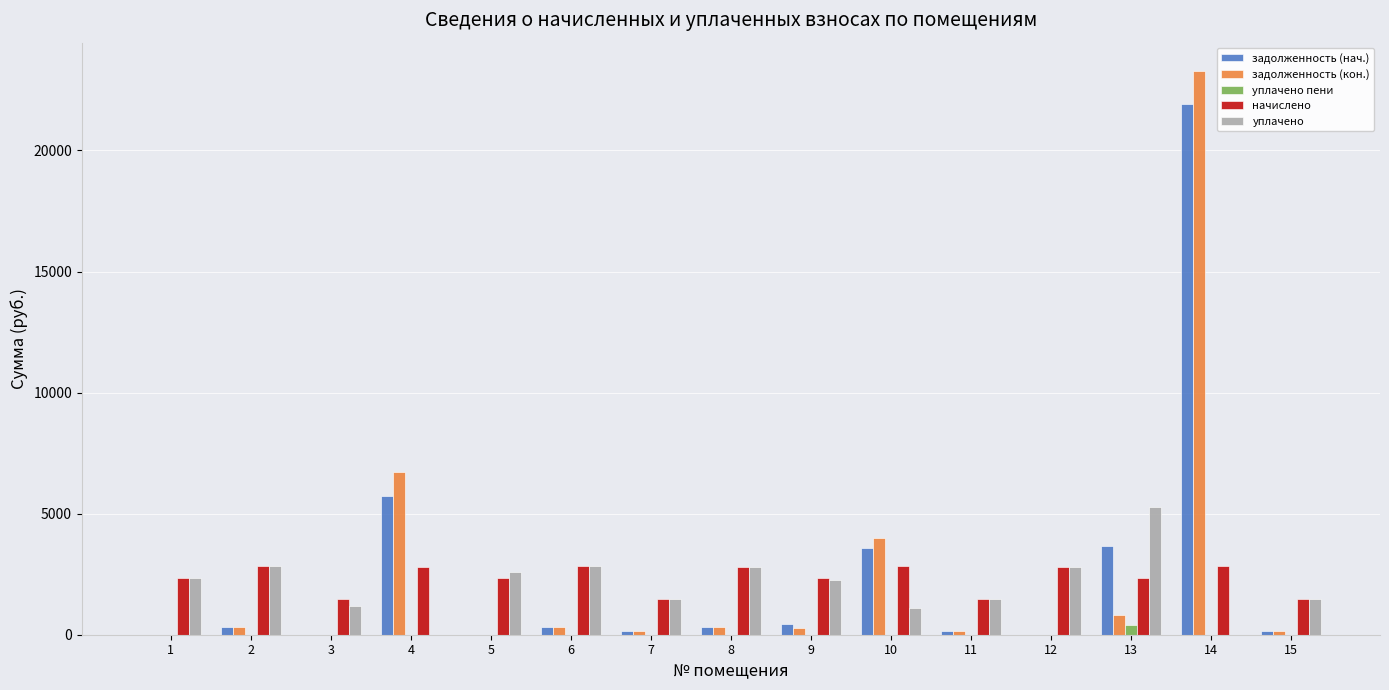

What is the sum of the уплачено пени values at 9 and 3?

3.6